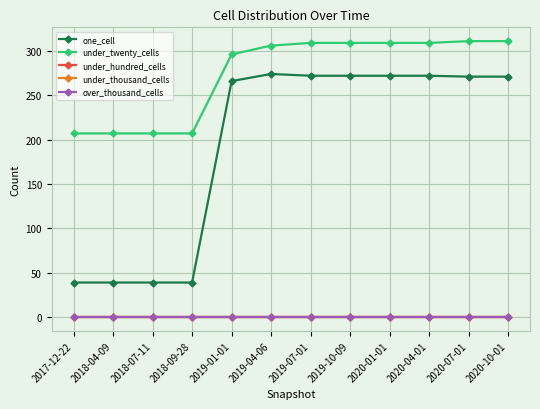

What is the value of the one_cell point at the 4th from the left?

39